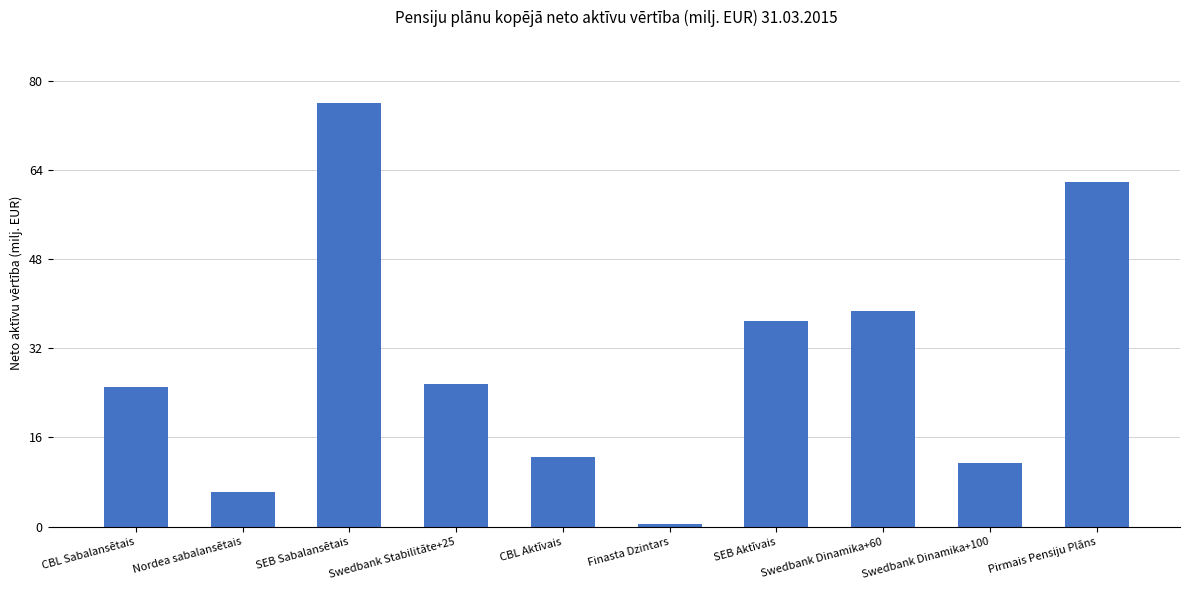

Reading left to right, what are all the values shown in this chart?

CBL Sabalansētais=25.1	Nordea sabalansētais=6.3	SEB Sabalansētais=75.9	Swedbank Stabilitāte+25=25.6	CBL Aktīvais=12.6	Finasta Dzintars=0.5	SEB Aktīvais=37.0	Swedbank Dinamika+60=38.7	Swedbank Dinamika+100=11.5	Pirmais Pensiju Plāns=61.8